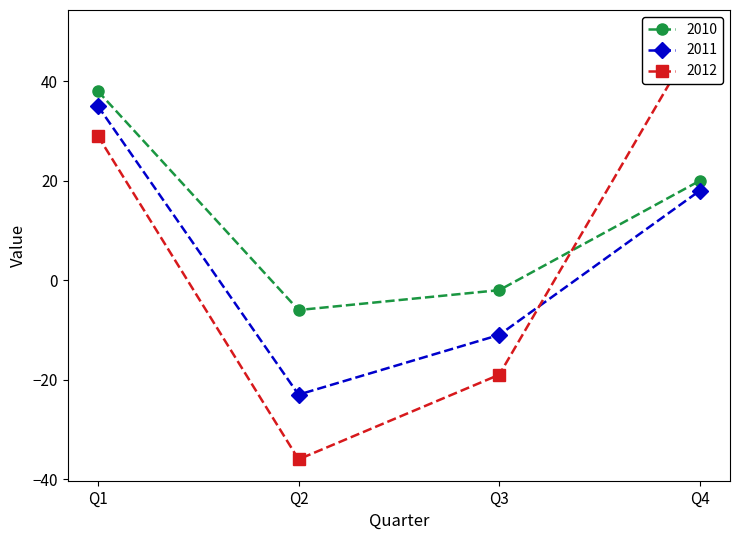

How many 2012 values are between -19 and 50?

3